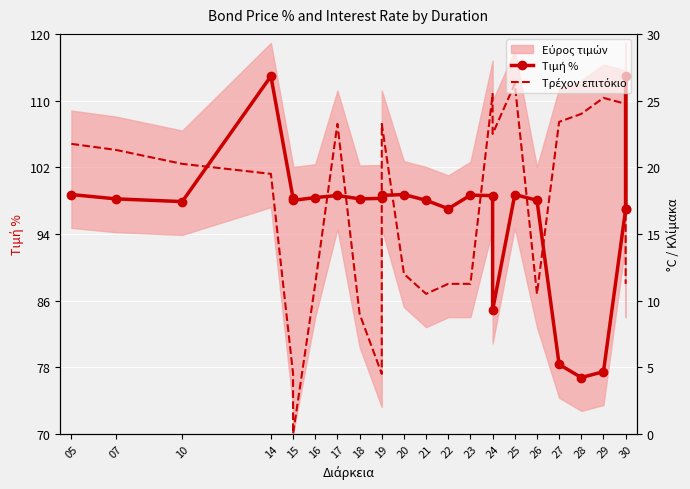

What is the difference between the highest and lowest values at 21?

5.4